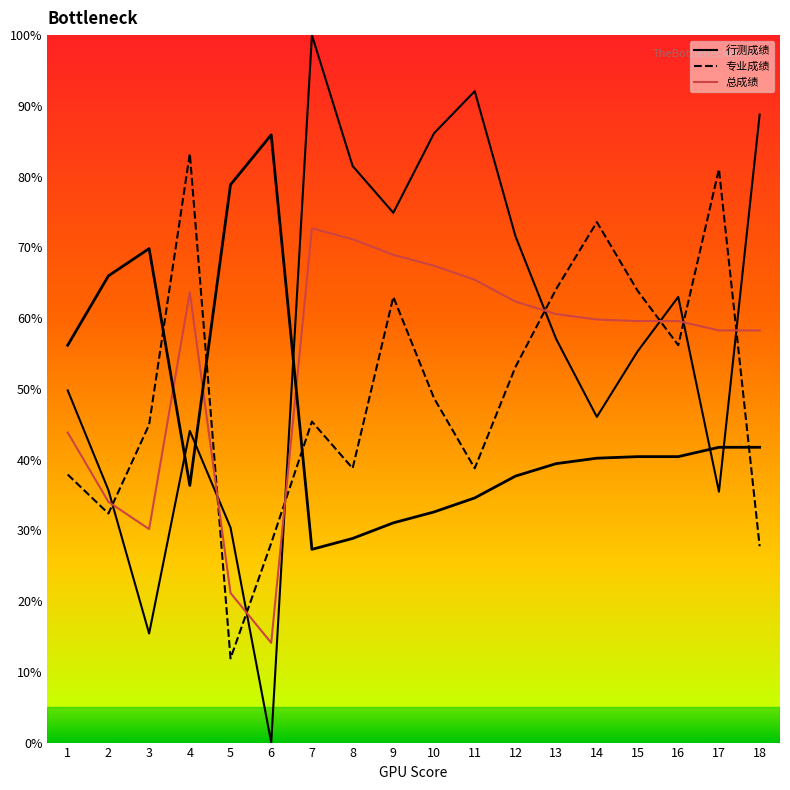

How many lines are shown in the chart?

1